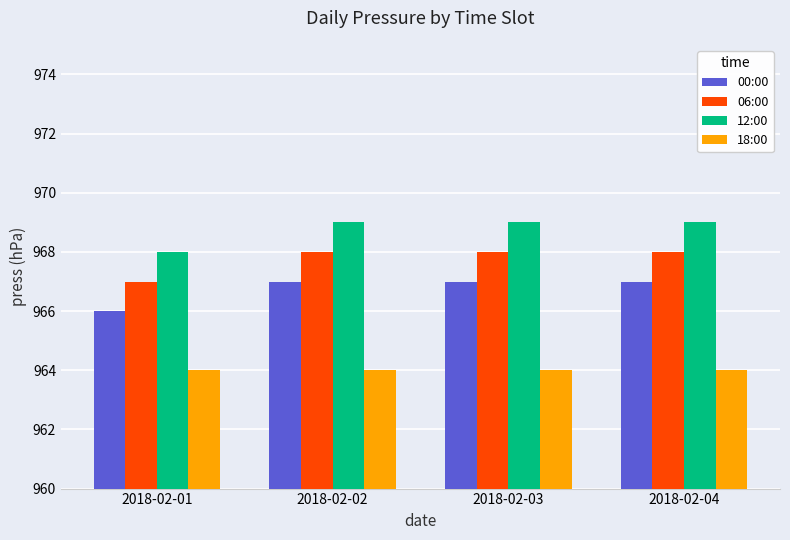

What is the difference between the highest and lowest values at 2018-02-04?

5